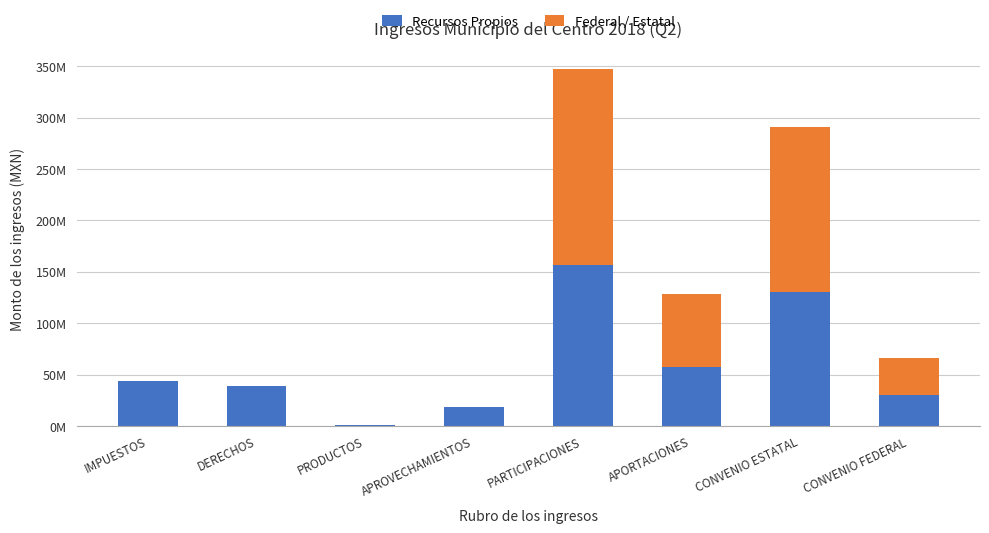

Are the bars grouped side by side (vs. stacked)?

No